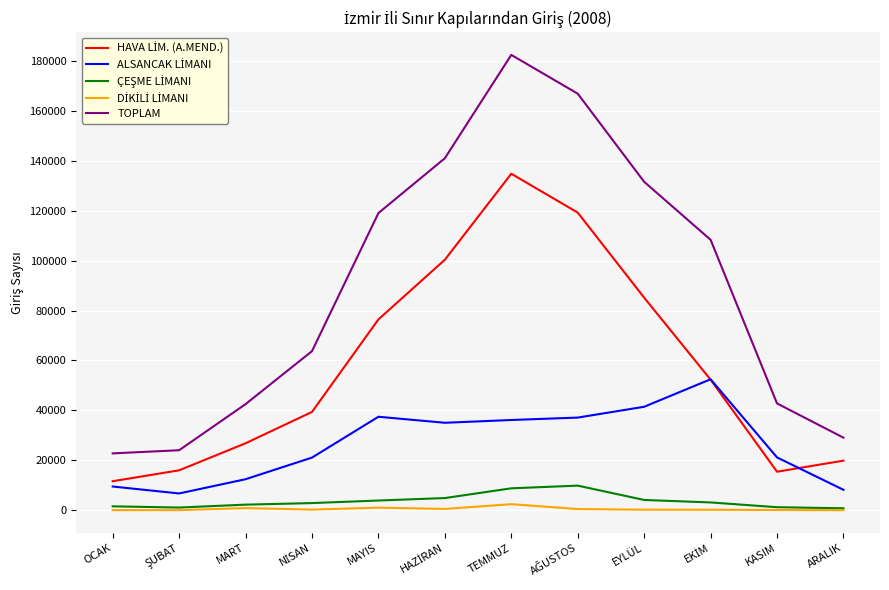

Which series has the largest range (max minus min)?

TOPLAM